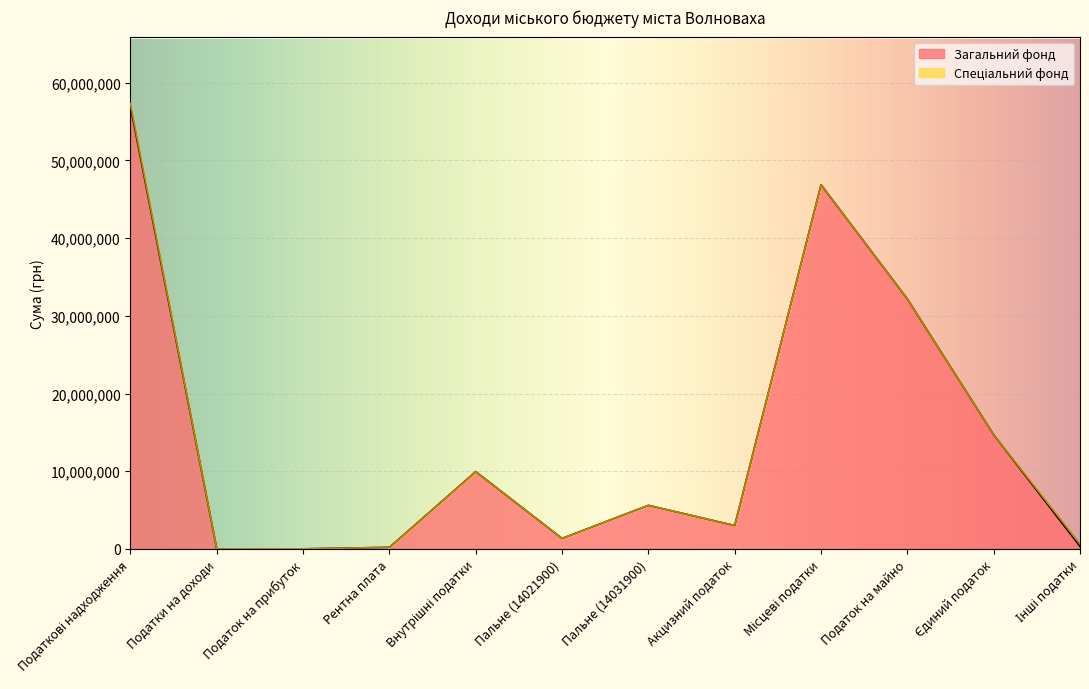

How many values are below 5602000?

6